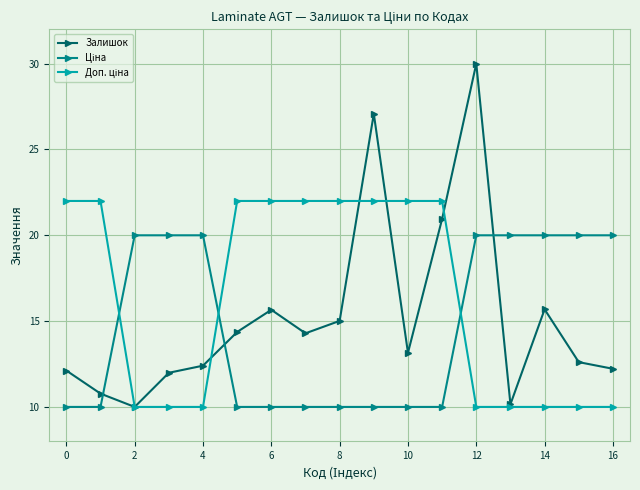

True or false: Залишок has more than 0 points higher than both neighbors.

True